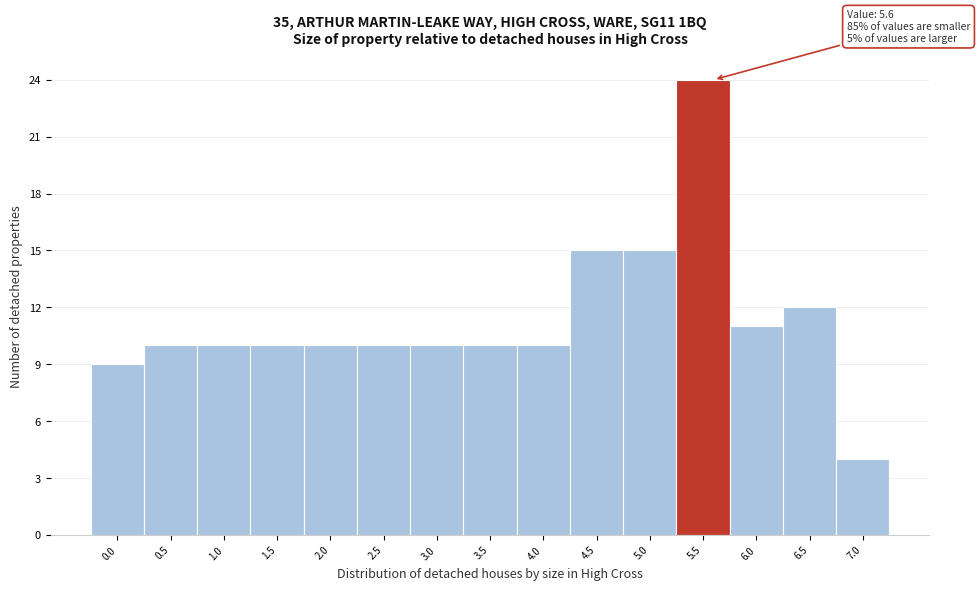

Reading left to right, transcribe all the data shown in this chart.

9	10	10	10	10	10	10	10	10	15	15	24	11	12	4